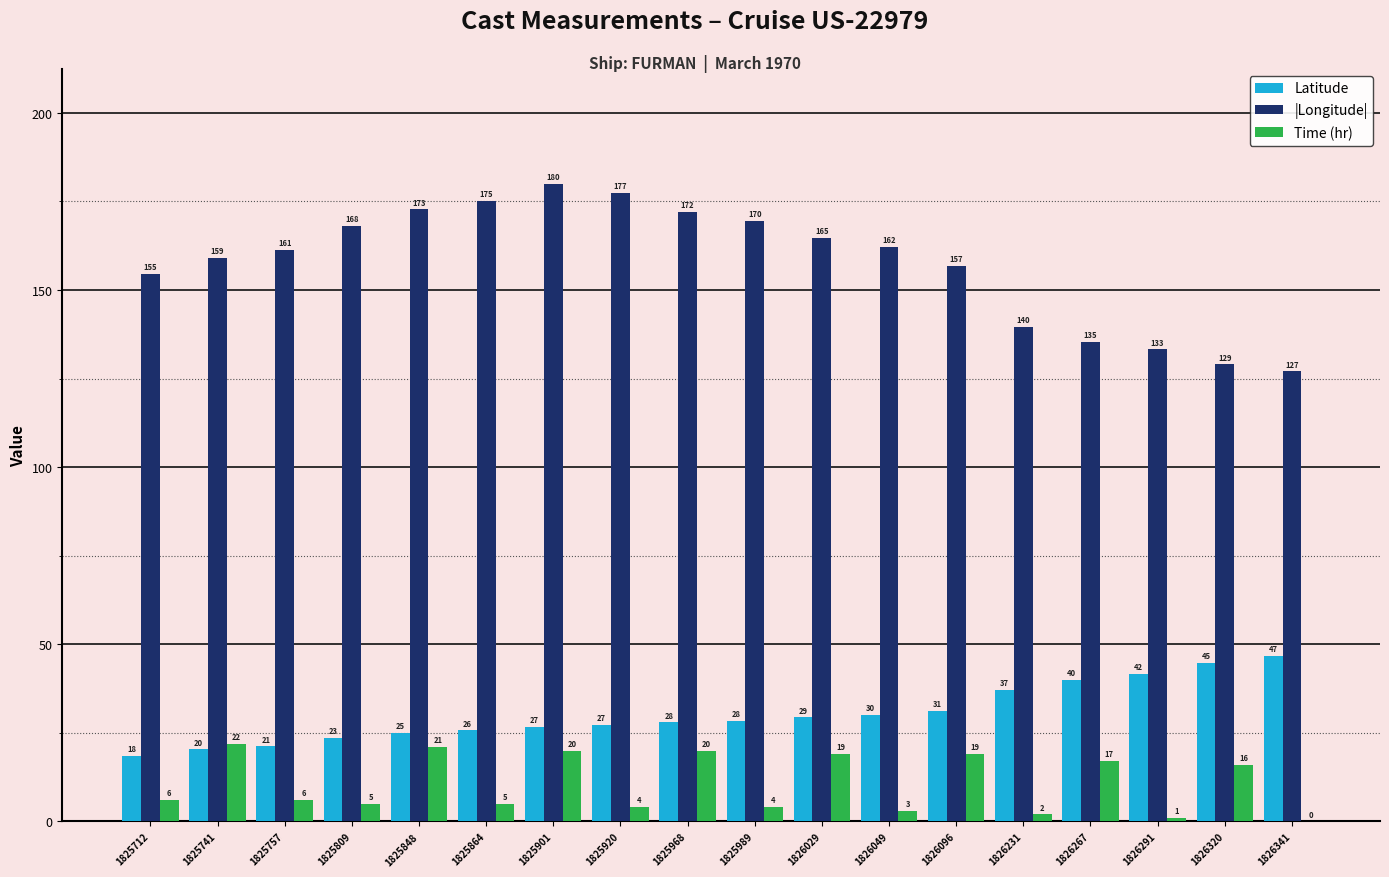

Which category has the highest value in the |Longitude| series?

1825901